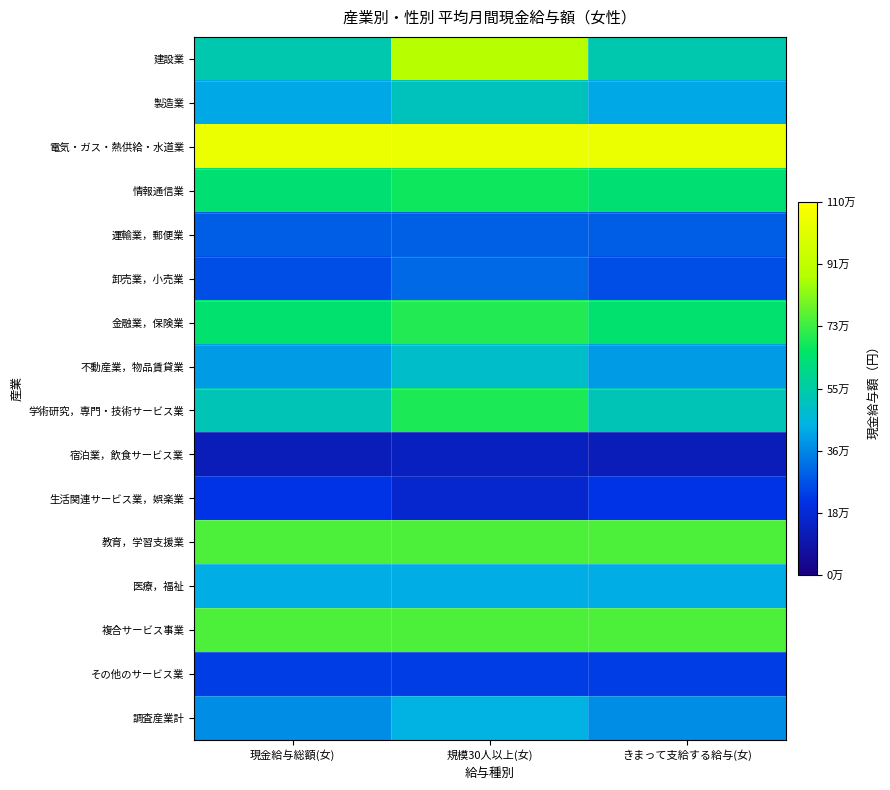

Reading left to right, transcribe all the data shown in this chart.

建設業: 現金給与総額(女)=534773	規模30人以上(女)=890999	きまって支給する給与(女)=534773
製造業: 現金給与総額(女)=424672	規模30人以上(女)=511260	きまって支給する給与(女)=424672
電気・ガス・熱供給・水道業: 現金給与総額(女)=1040627	規模30人以上(女)=1040627	きまって支給する給与(女)=1040627
情報通信業: 現金給与総額(女)=637730	規模30人以上(女)=676588	きまって支給する給与(女)=637730
運輸業，郵便業: 現金給与総額(女)=292757	規模30人以上(女)=300613	きまって支給する給与(女)=292757
卸売業，小売業: 現金給与総額(女)=269169	規模30人以上(女)=317444	きまって支給する給与(女)=269169
金融業，保険業: 現金給与総額(女)=647291	規模30人以上(女)=701980	きまって支給する給与(女)=647291
不動産業，物品賃貸業: 現金給与総額(女)=402585	規模30人以上(女)=487071	きまって支給する給与(女)=402585
学術研究，専門・技術サービス業: 現金給与総額(女)=520065	規模30人以上(女)=694597	きまって支給する給与(女)=520065
宿泊業，飲食サービス業: 現金給与総額(女)=125224	規模30人以上(女)=141814	きまって支給する給与(女)=125224
生活関連サービス業，娯楽業: 現金給与総額(女)=221320	規模30人以上(女)=171267	きまって支給する給与(女)=221320
教育，学習支援業: 現金給与総額(女)=752582	規模30人以上(女)=752582	きまって支給する給与(女)=752582
医療，福祉: 現金給与総額(女)=430164	規模30人以上(女)=430164	きまって支給する給与(女)=430164
複合サービス事業: 現金給与総額(女)=753832	規模30人以上(女)=753832	きまって支給する給与(女)=753832
その他のサービス業: 現金給与総額(女)=240314	規模30人以上(女)=240314	きまって支給する給与(女)=240314
調査産業計: 現金給与総額(女)=377230	規模30人以上(女)=445481	きまって支給する給与(女)=377230